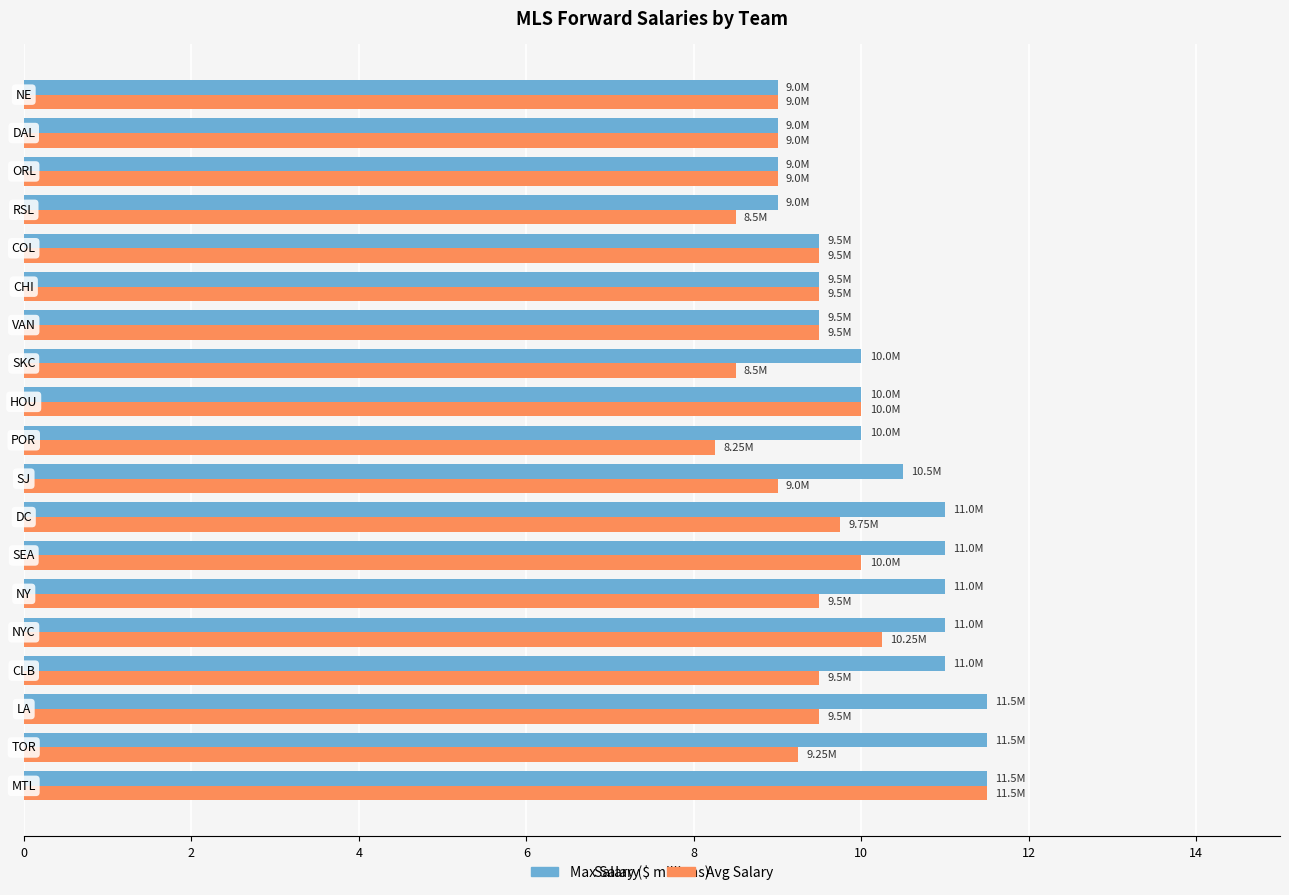

List the series in order of their overall mean, highest first.

Max Salary, Avg Salary